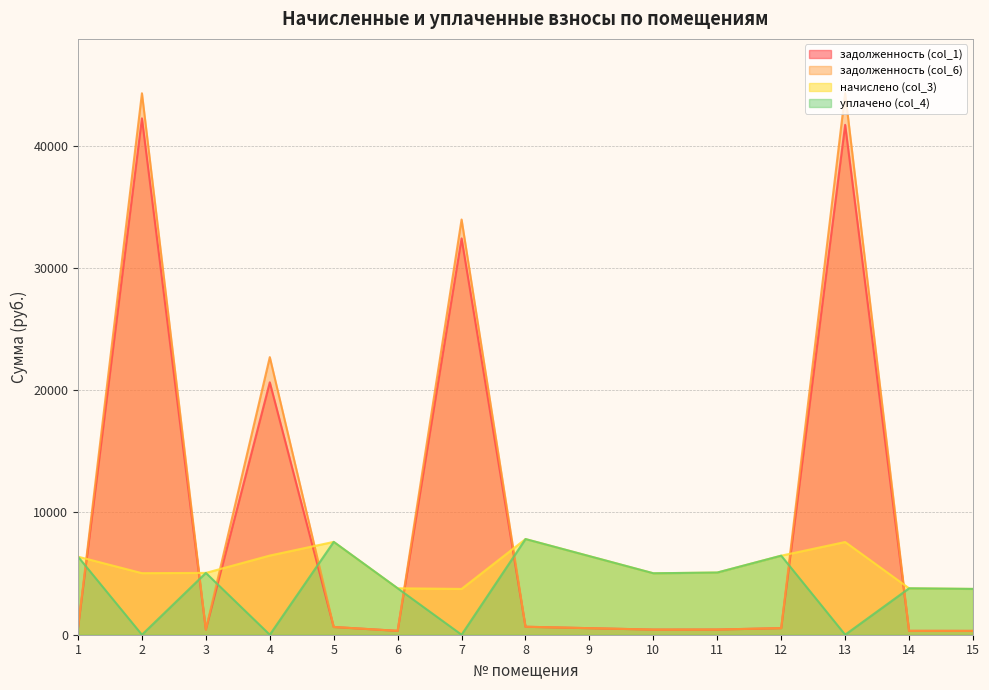

At how many categories does at least one series exceed 42774?

2